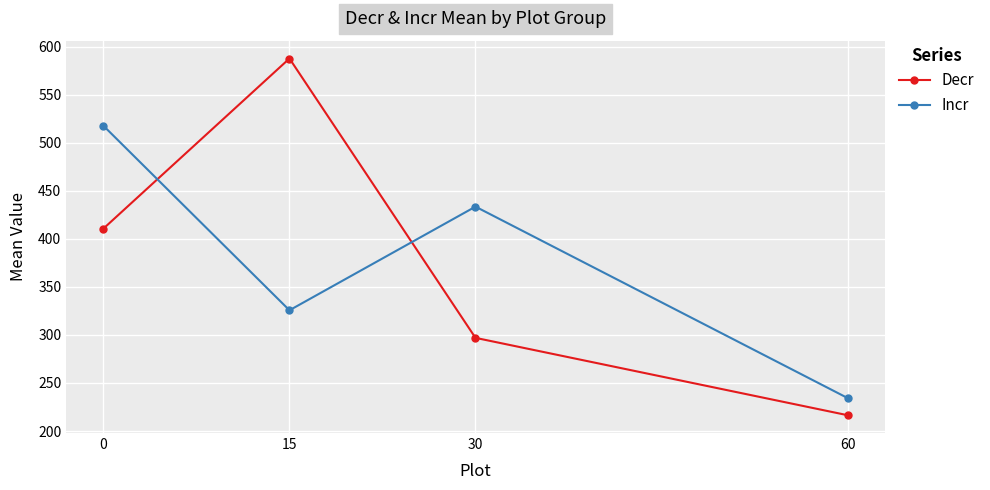

What is the sum of all Incr values?

1511.5